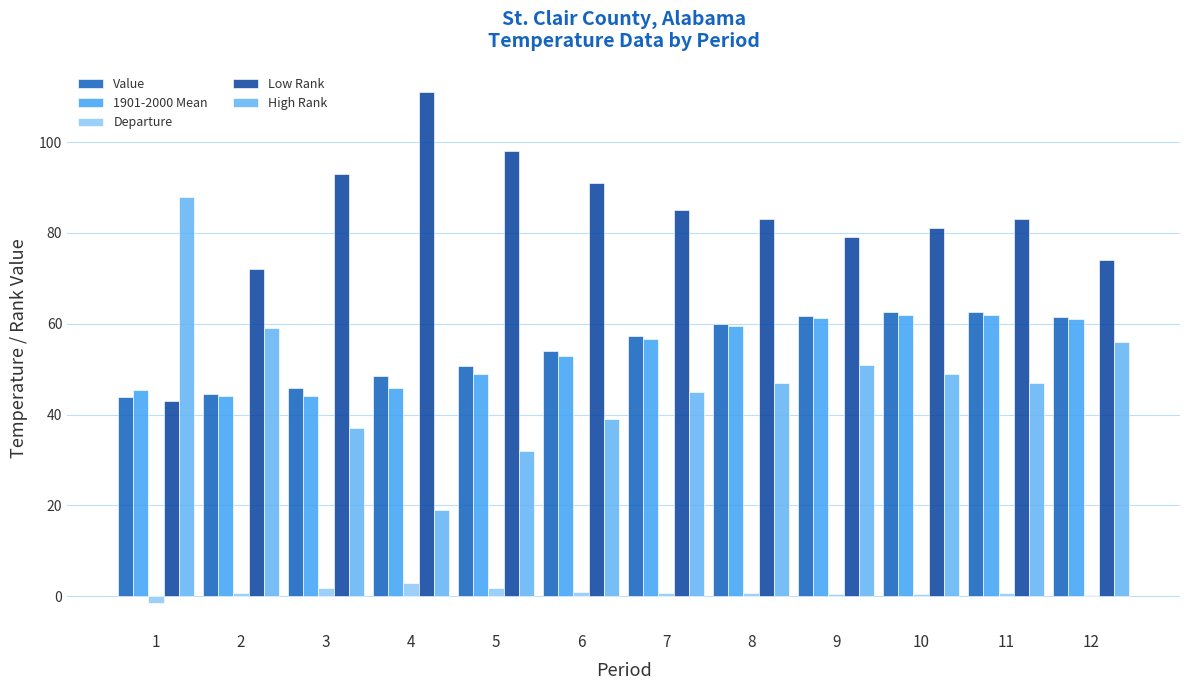

Is the value of 1901-2000 Mean at 10 greater than the value of Departure at 12?

Yes